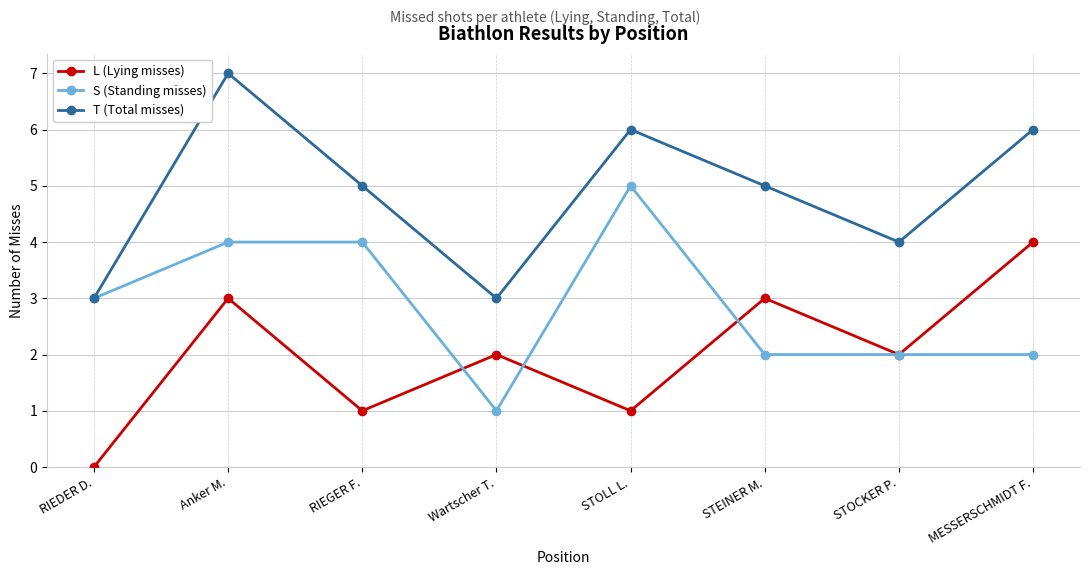

What is the maximum value for S (Standing misses)?

5